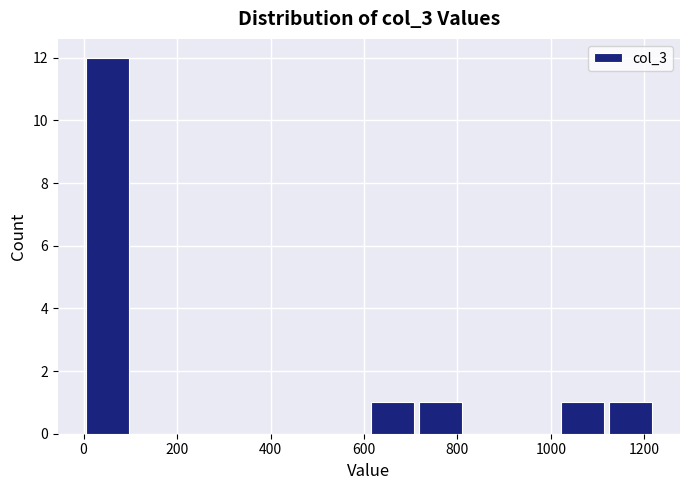

Reading left to right, list every bar in this chart as the range it spans on the x-axis followed by its height. Neither the bar edges nor the heights are printed on the chart, so give them approximately, as read against the axes.

0 to 100: 12
100 to 200: 0
200 to 300: 0
300 to 400: 0
400 to 500: 0
500 to 620: 0
620 to 720: 1
720 to 820: 1
820 to 920: 0
920 to 1020: 0
1020 to 1120: 1
1120 to 1220: 1